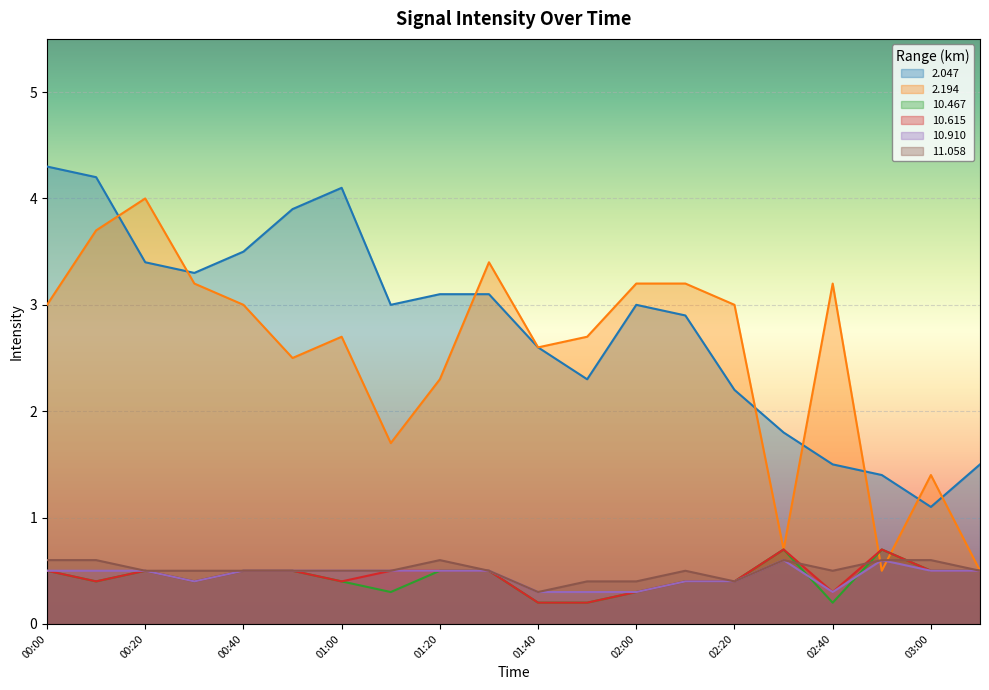

What is the sum of the 11.058 values at 01:30 and 02:30?

1.1